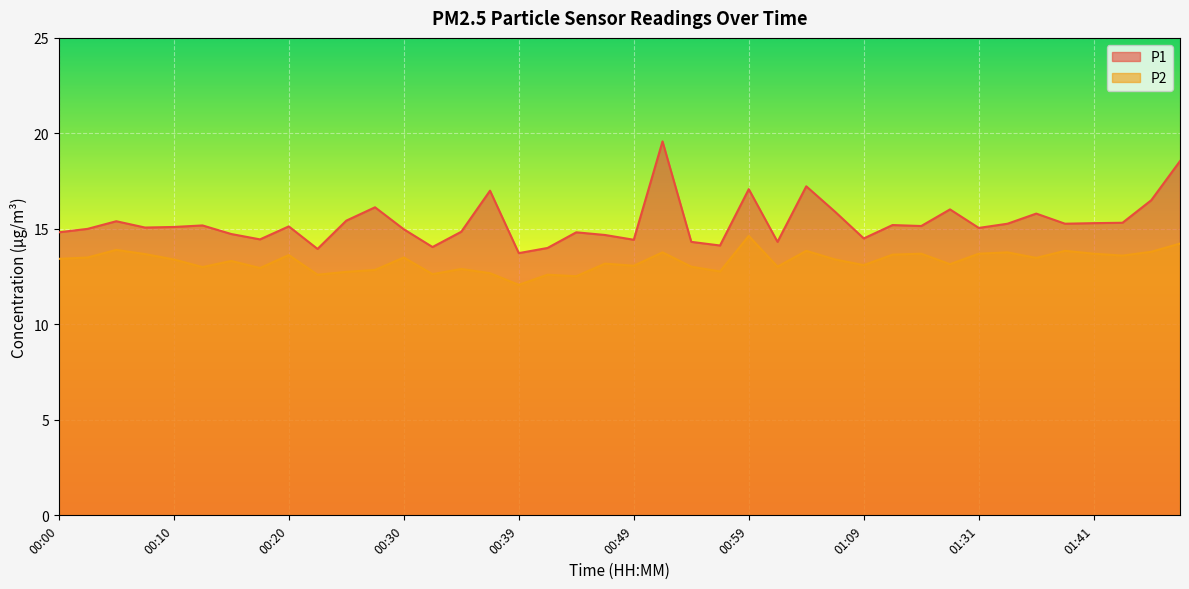

What is the value of the P1 point at the 21st from the left?

14.4